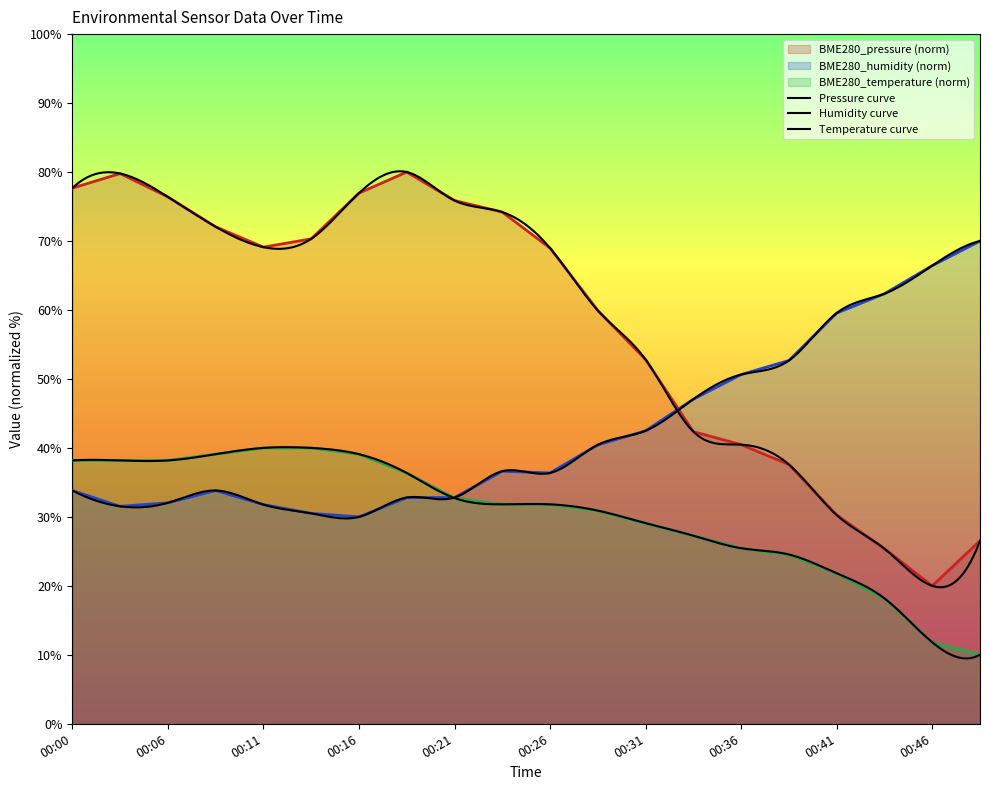

Which series changed the most between 00:06 and 00:16?

BME280_humidity